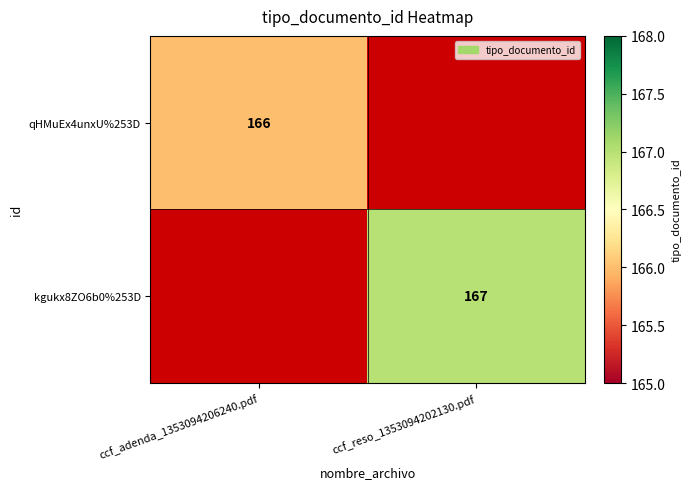

The qHMuEx4unxU%253D series shows 267 at ccf_adenda_1353094206240.pdf. True or false?

False